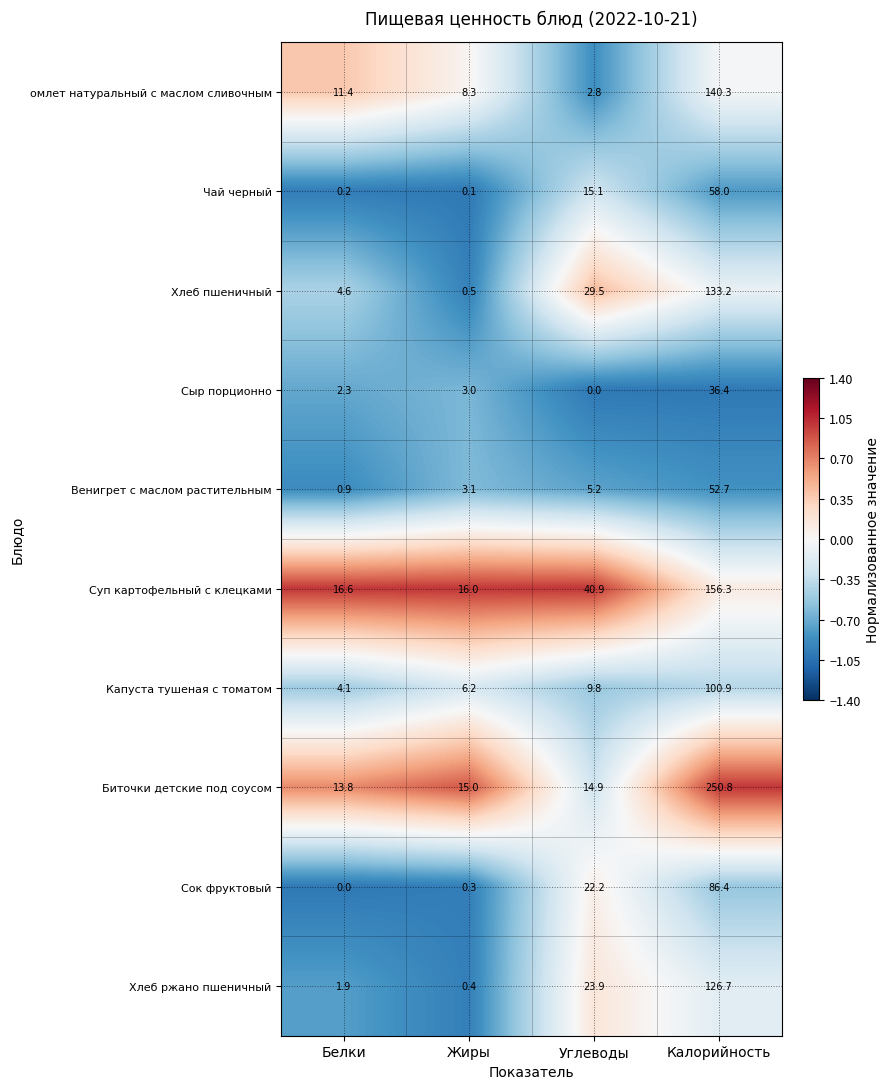

How many series are shown in this chart?

10